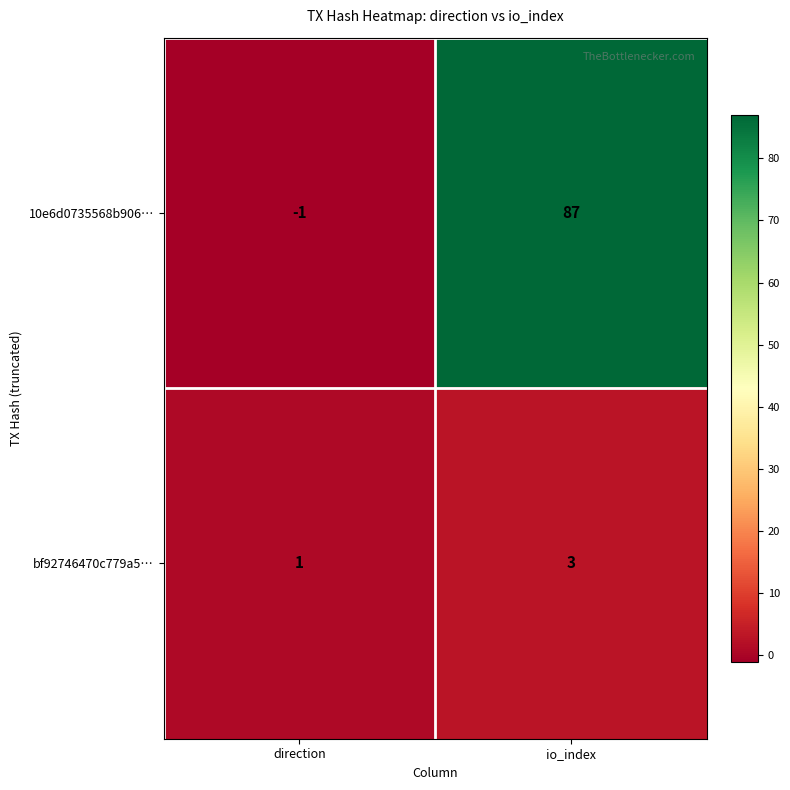

True or false: bf92746470c779a5… has a value of 0 at direction.

False